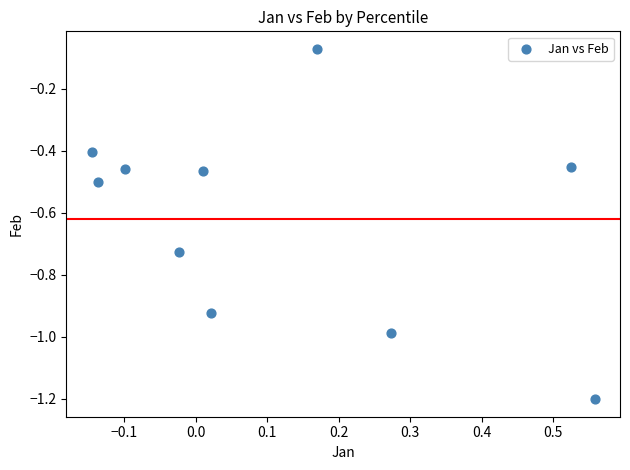

What is the range of Y values (max minus min)?

1.1